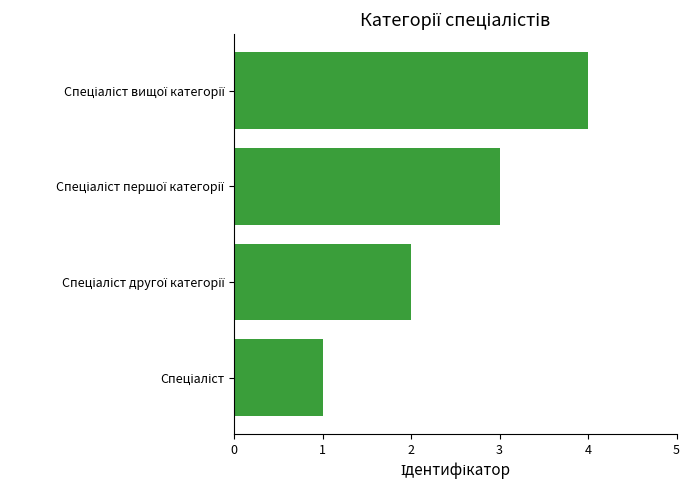

What is the maximum value shown in the chart?

4